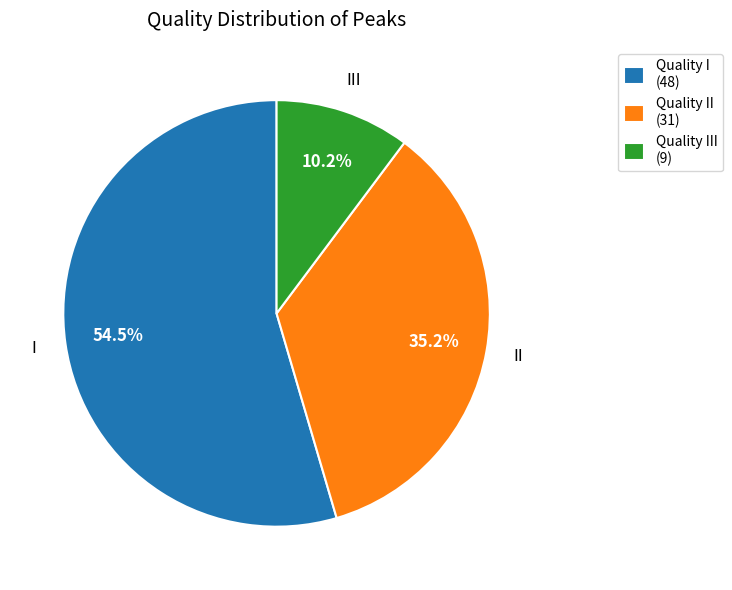

What is the ratio of the value at Quality III (9) to the value at Quality II (31)?

0.3